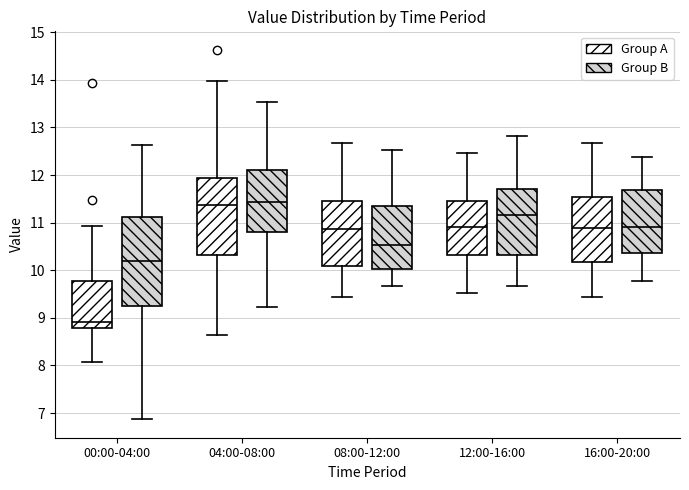

Which box has the lowest median line?

00:00-04:00 (Group A)